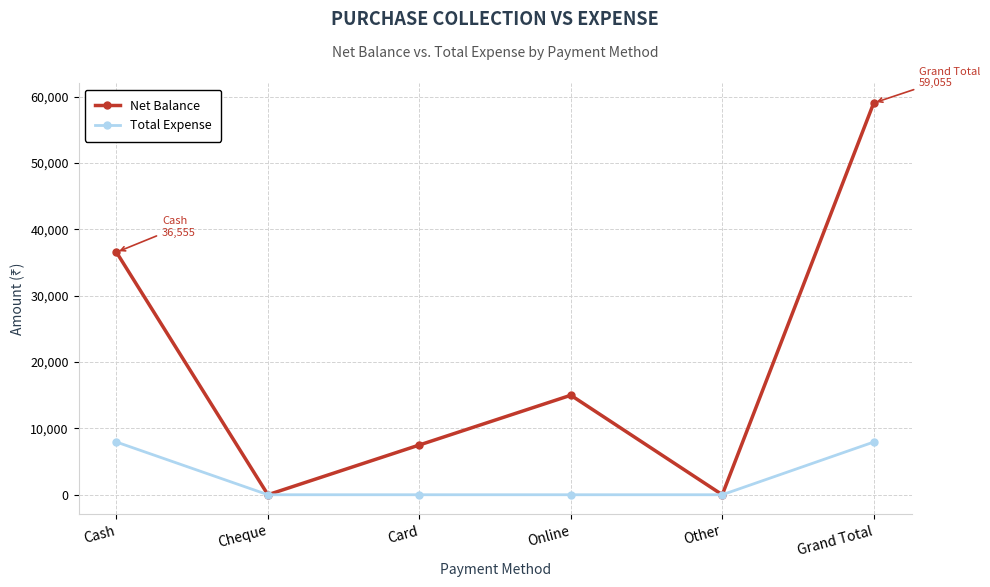

List the series in order of their overall mean, highest first.

Net Balance, Total Expense